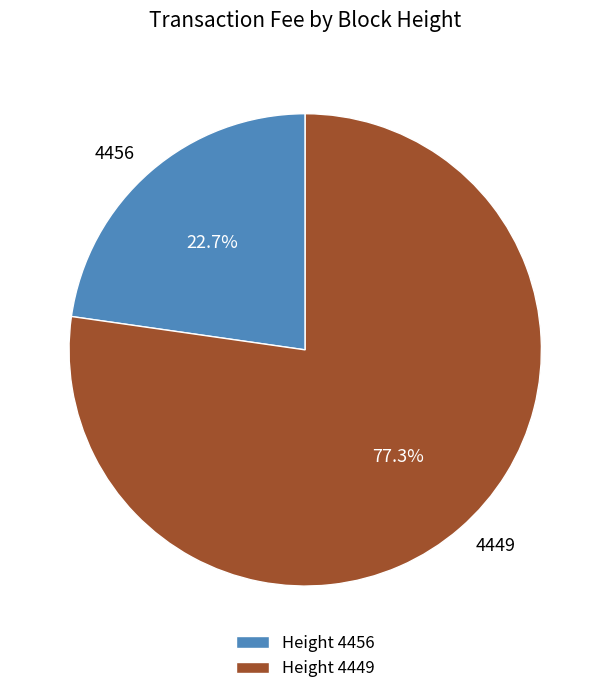

What percentage is the 4456 slice, to the nearest percent?

23%